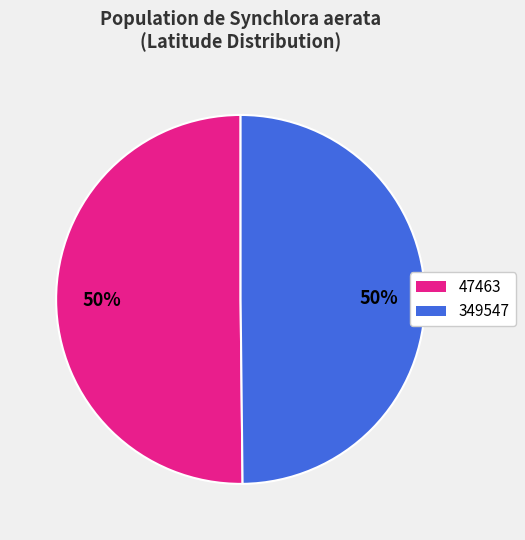

Approximately how many times larger is the value at 47463 compared to 349547?

1.0